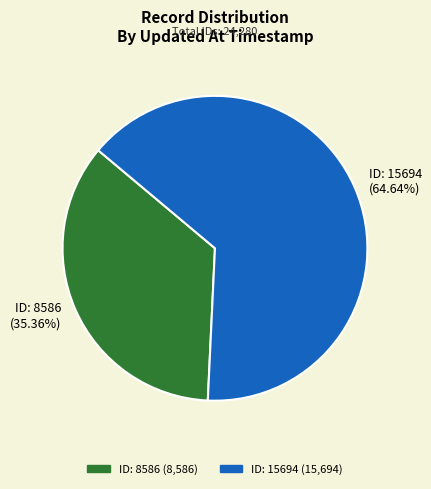

To the nearest percent, what is the average slice percentage?

50%